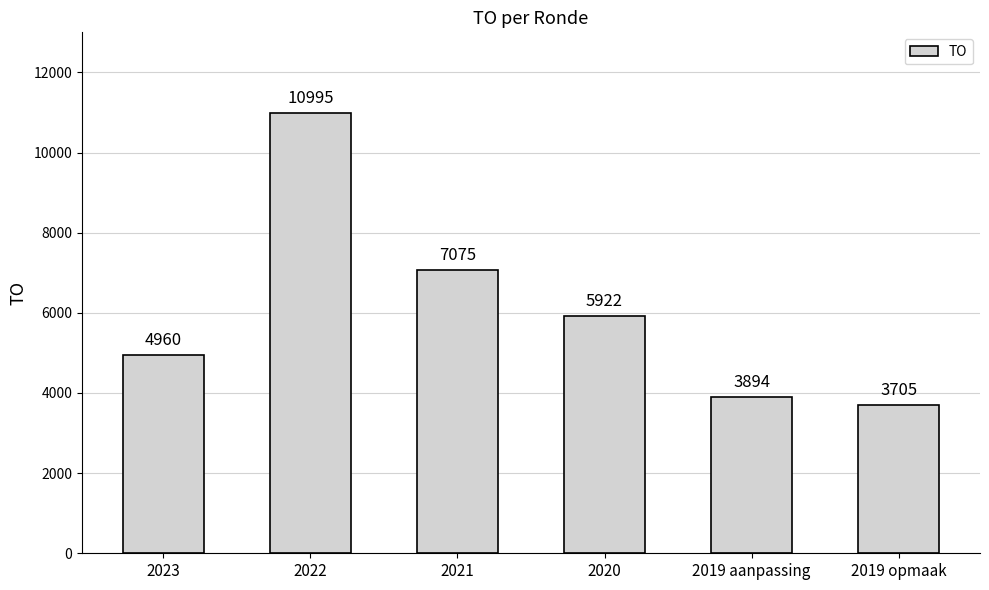

The value at 2021 is 10402. True or false?

False